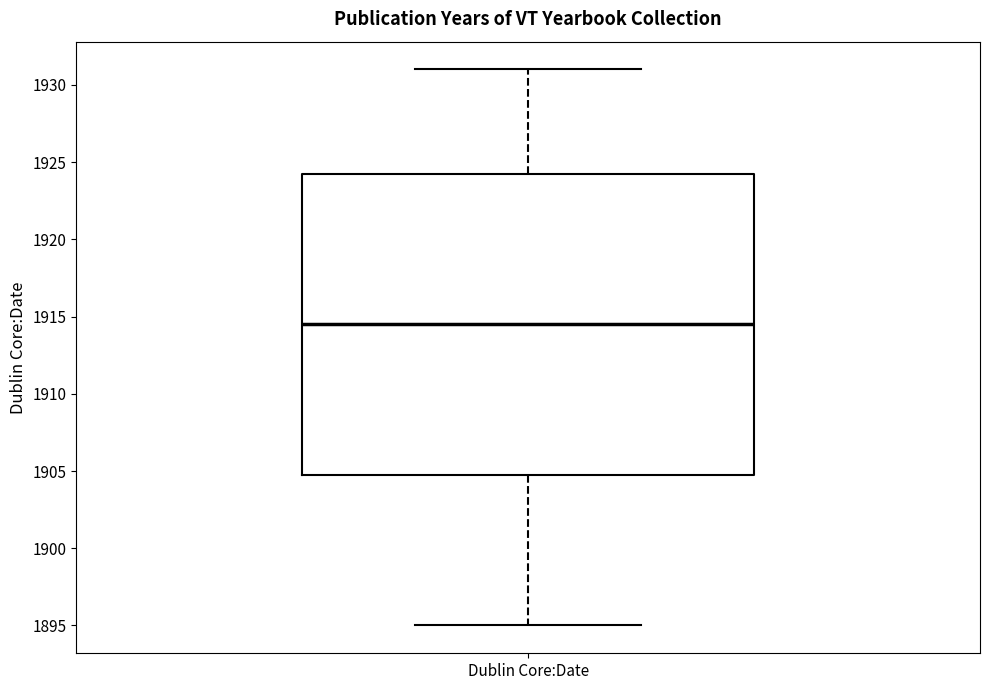

Where does the lower whisker of the box for Dublin Core:Date end on the y-axis? The values are not printed on the chart, so give them approximately, as read against the axis.

1895.0